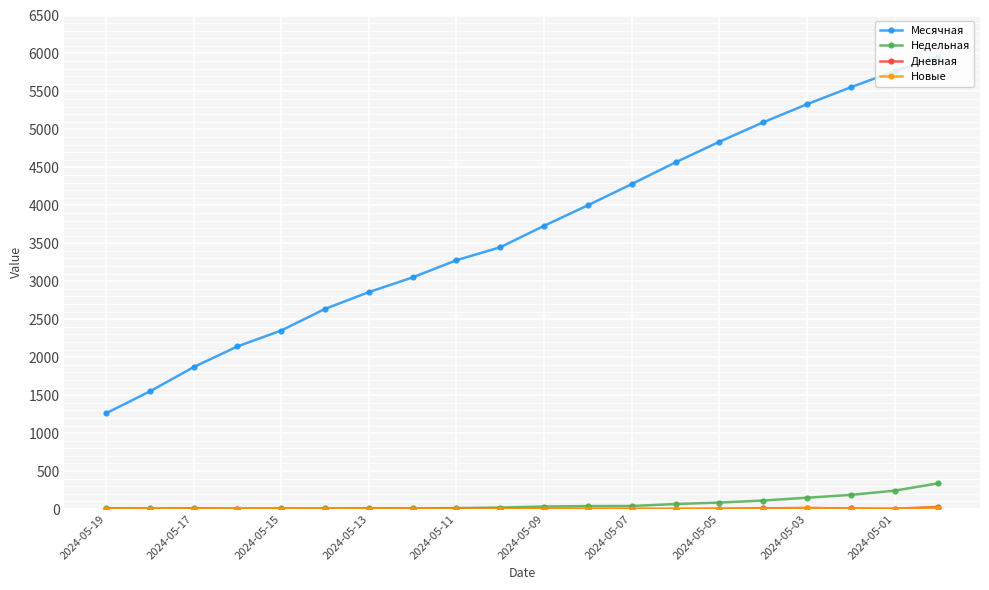

Which series has the largest range (max minus min)?

Месячная